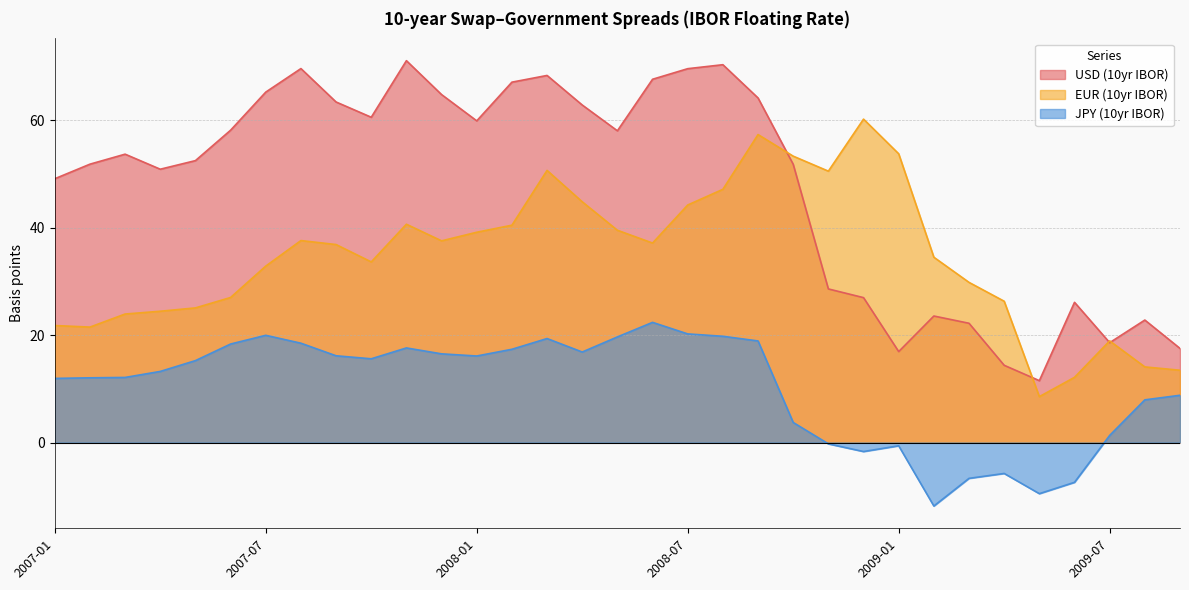

At which label is JPY (10yr IBOR) closest to 5?

2008-10